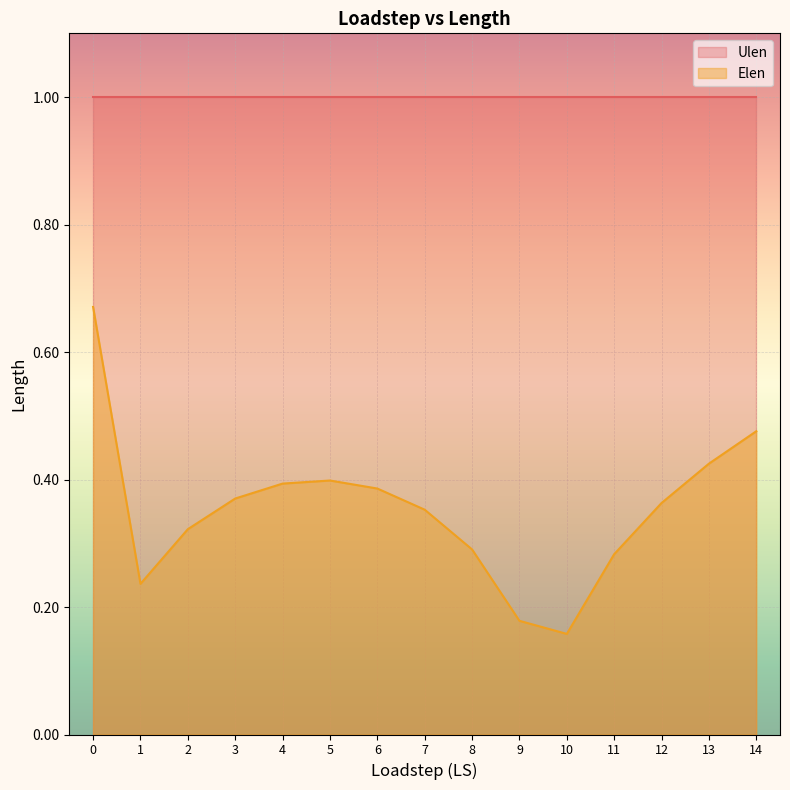

What is the greatest value displayed?

1.0